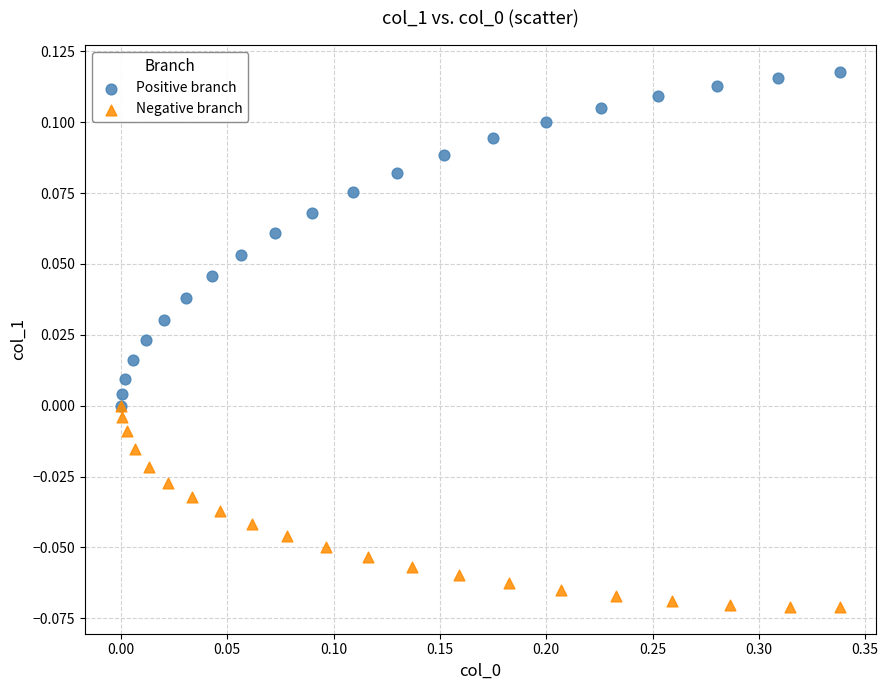

Which series reaches the maximum Y coordinate?

Positive branch